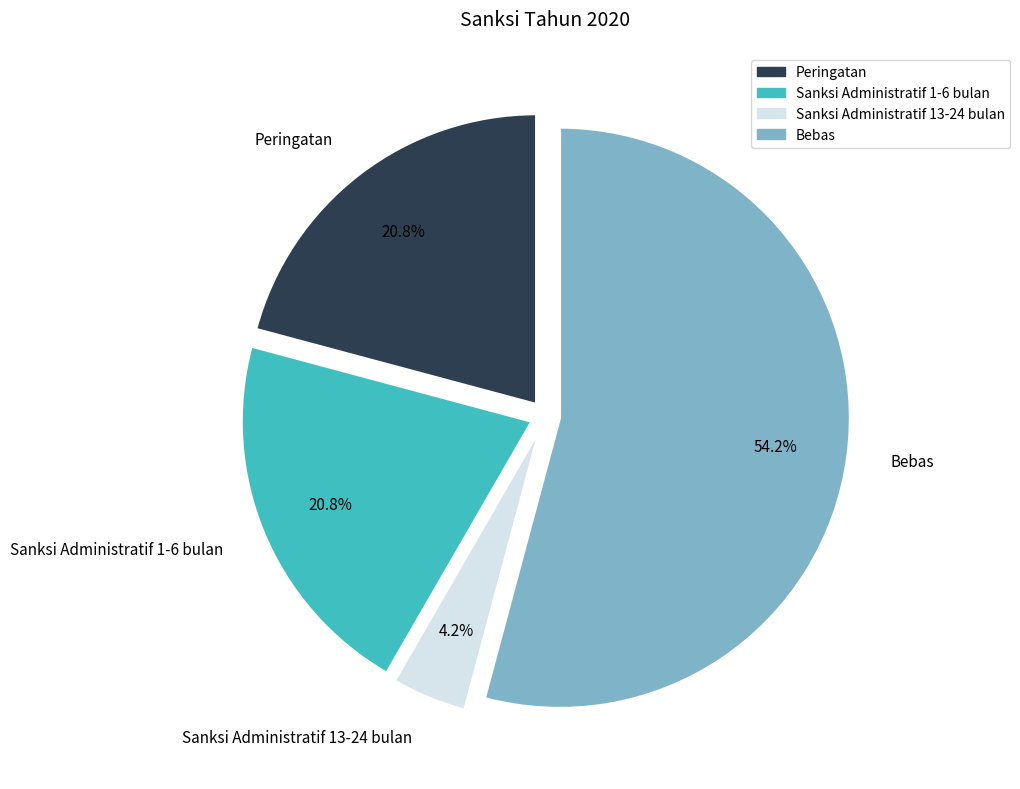

How many slices are in this pie chart?

4